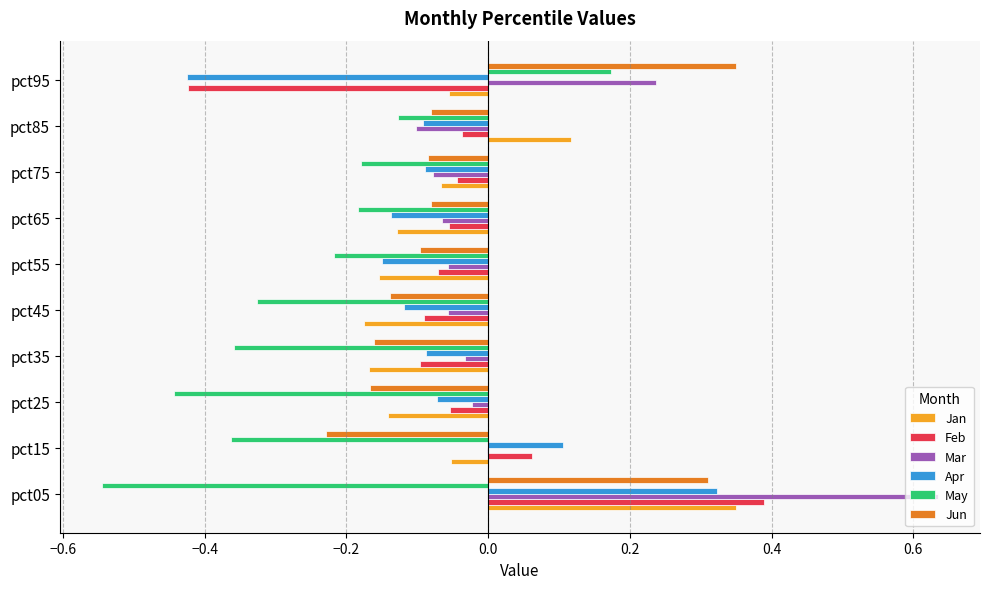

Which series has the largest total across all categories?

Mar